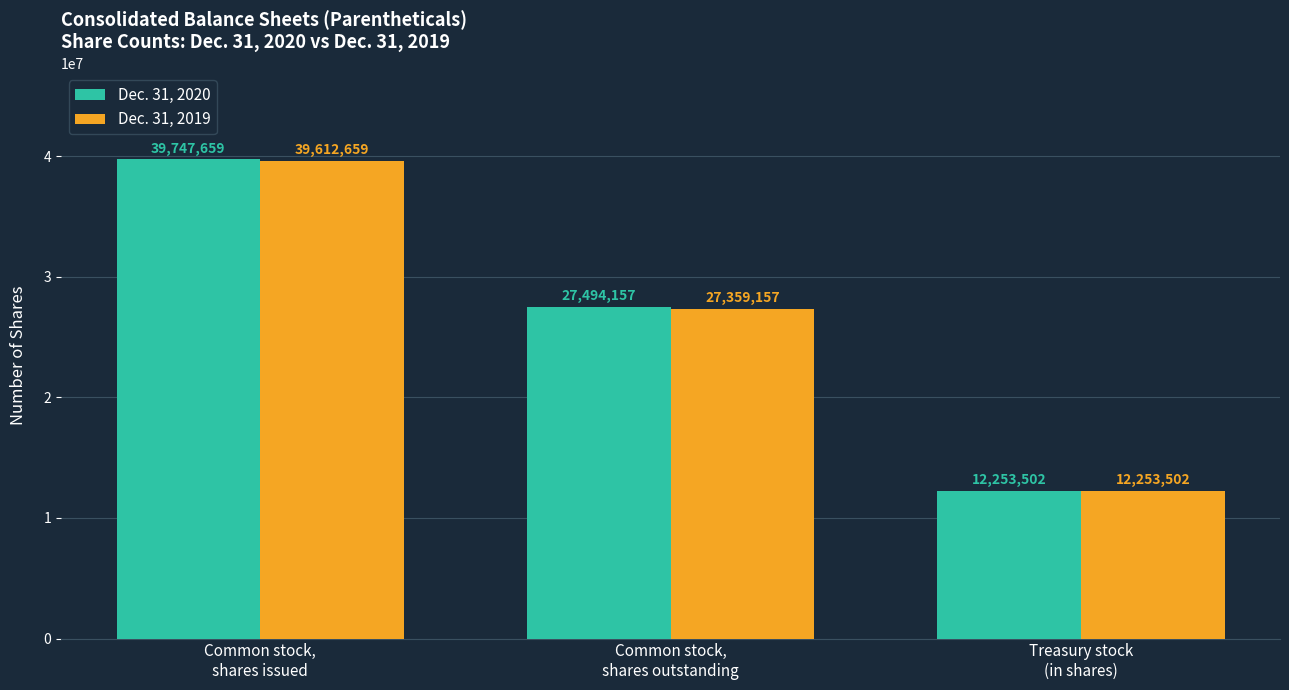

Rank the series by their maximum value, from lowest to highest.

Dec. 31, 2019, Dec. 31, 2020